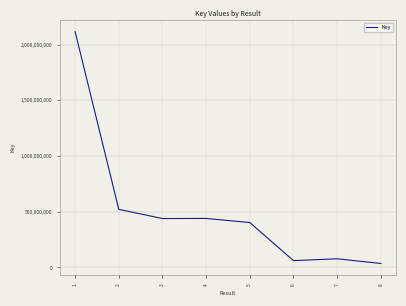

What is the difference between the values at 8 and 7?

41997948